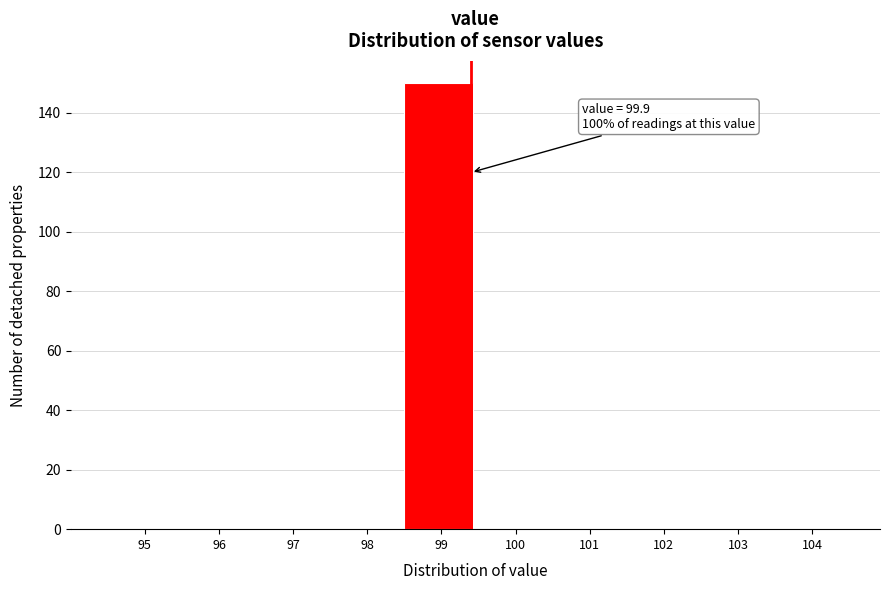

Reading left to right, list all the values displayed in this chart.

95=0	96=0	97=0	98=0	99=150	100=0	101=0	102=0	103=0	104=0